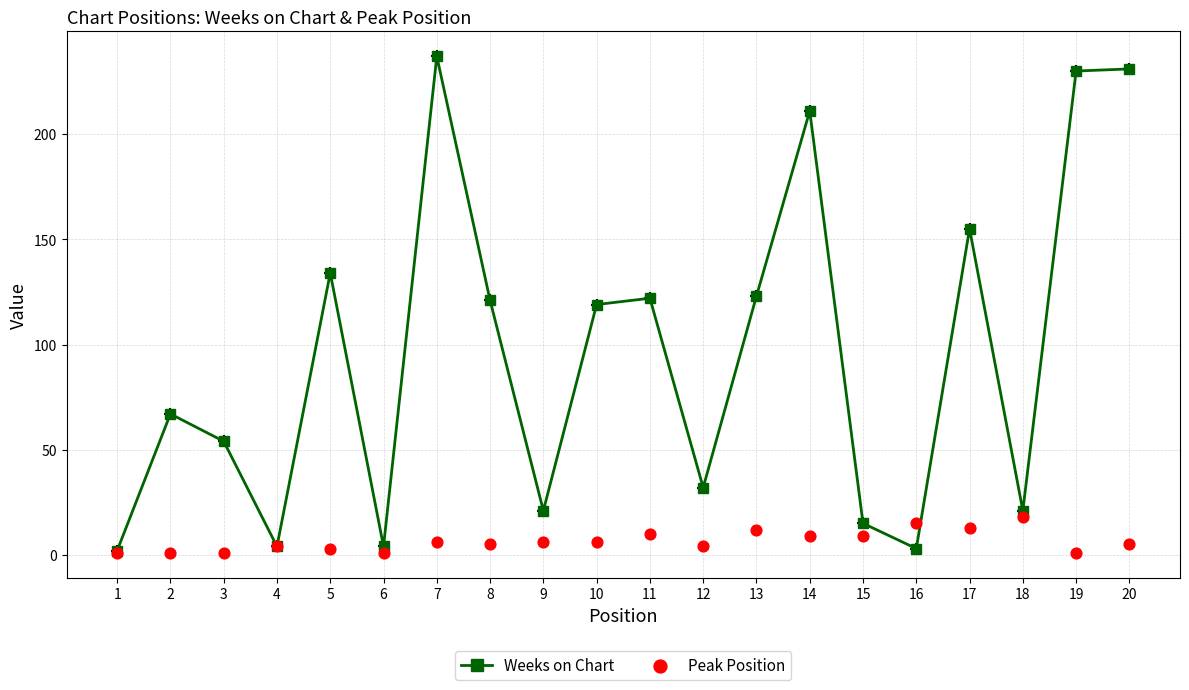

At how many categories does at least one series exceed 57?

11